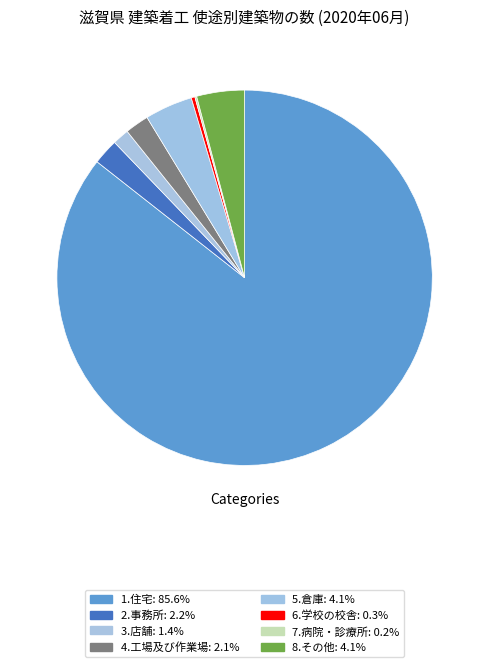

How many segments does this pie chart have?

8